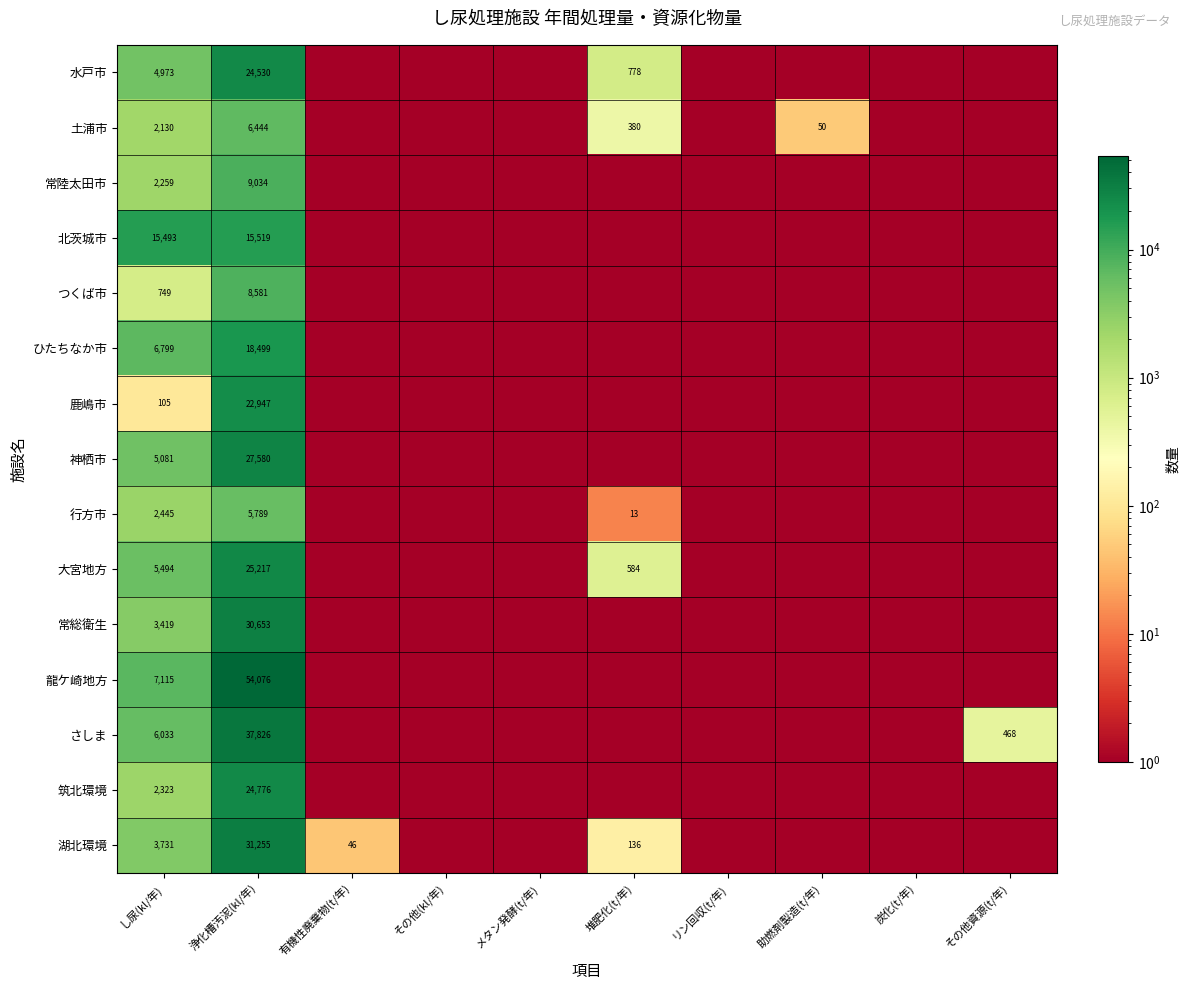

What is the difference between the highest and lowest values at 堆肥化(t/年)?

777.9